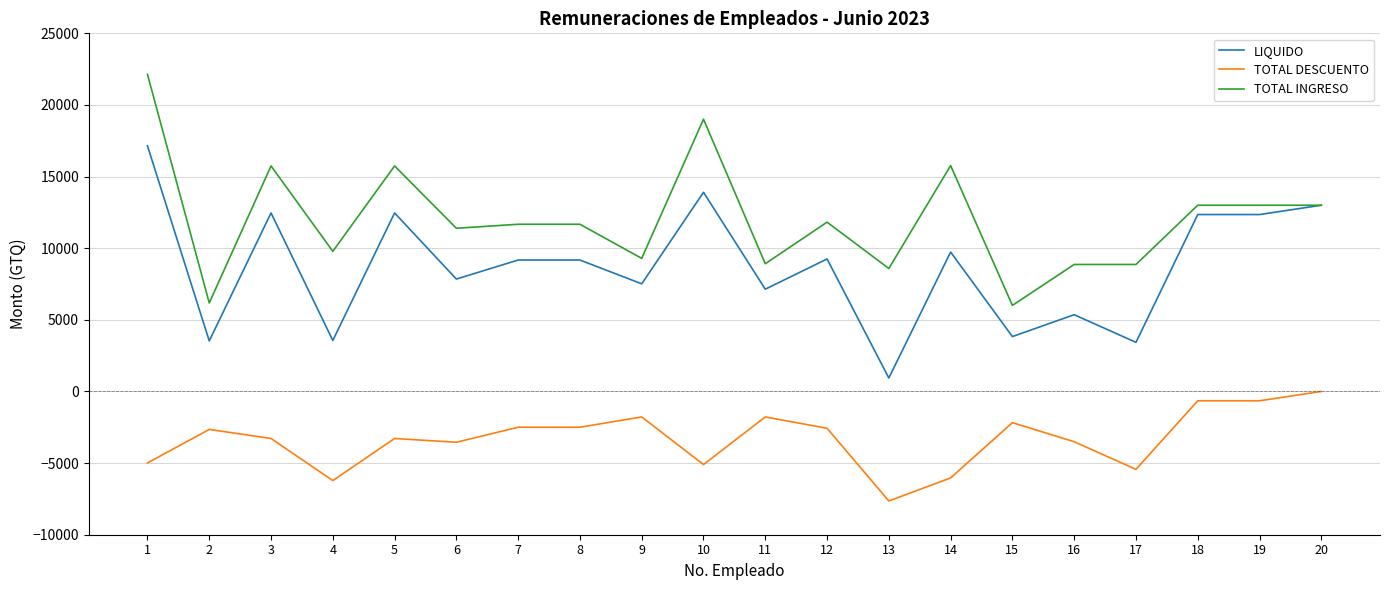

What is the spread (max minus min) of values at 1?

27123.3